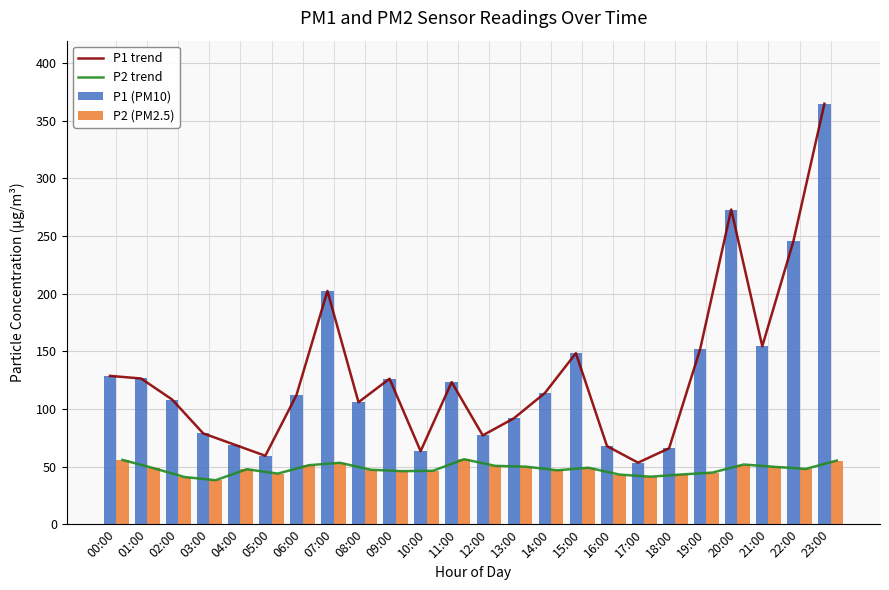

Between 10:00 and 22:00, which is larger?

22:00